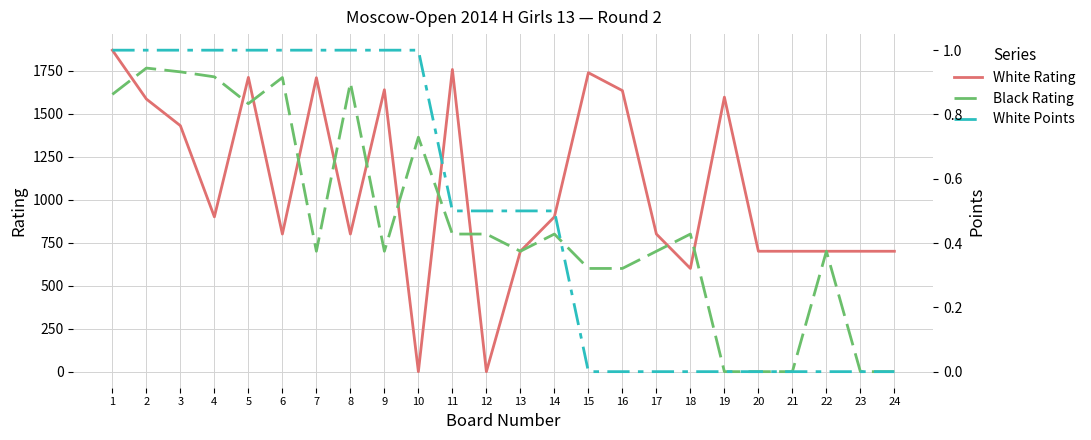

What is the difference between the highest and lowest values at 9?

1638.0